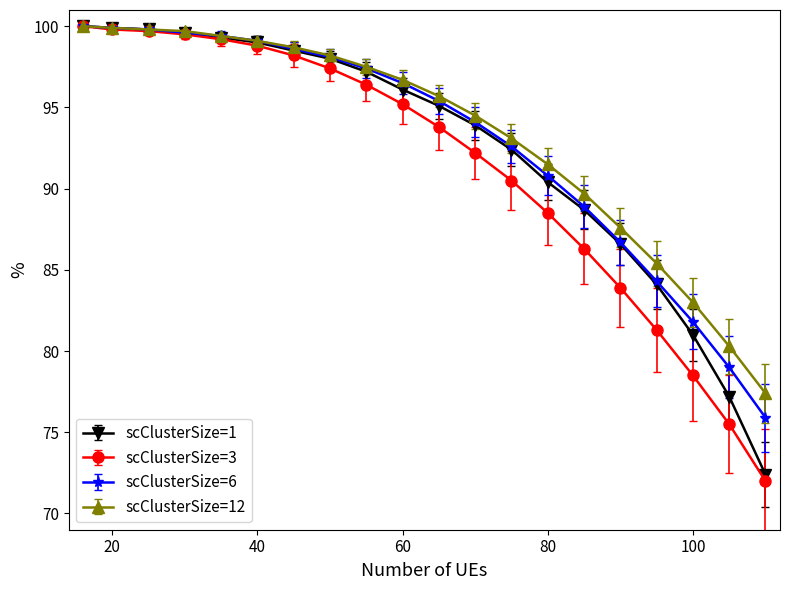

Which series has the widest spread of values?

scClusterSize=3